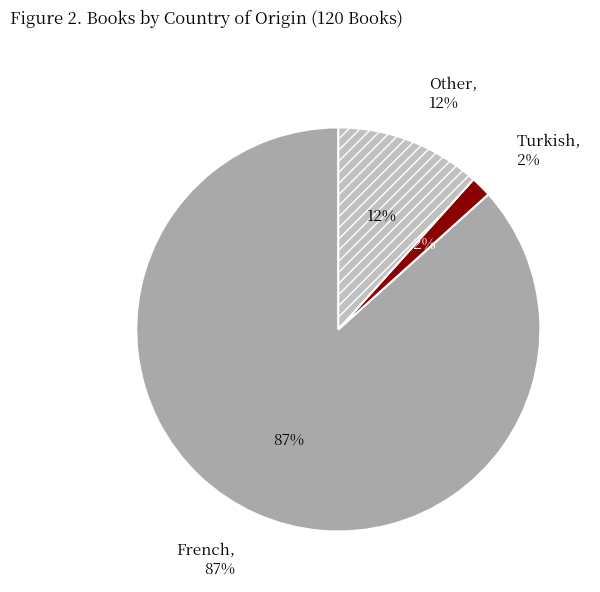

What percentage do French and Turkish together represent?

88.3%